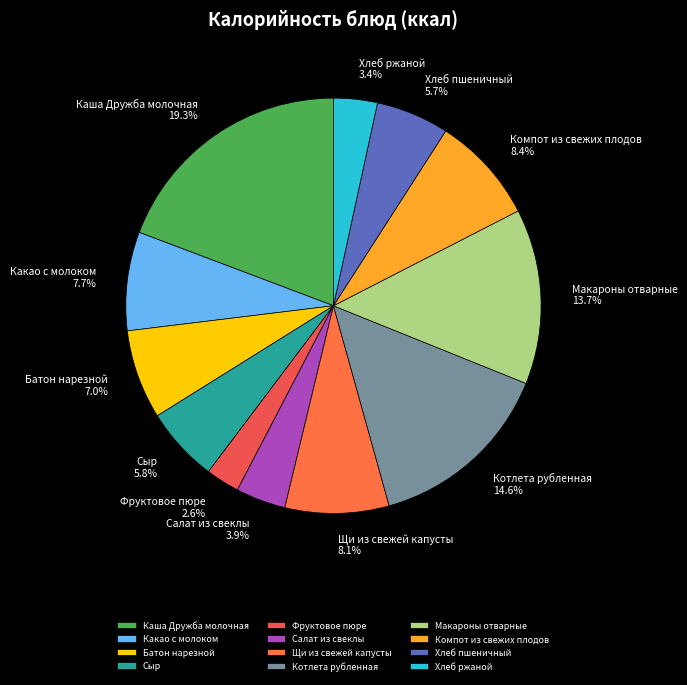

Is there any slice that represents more than half of the pie?

No